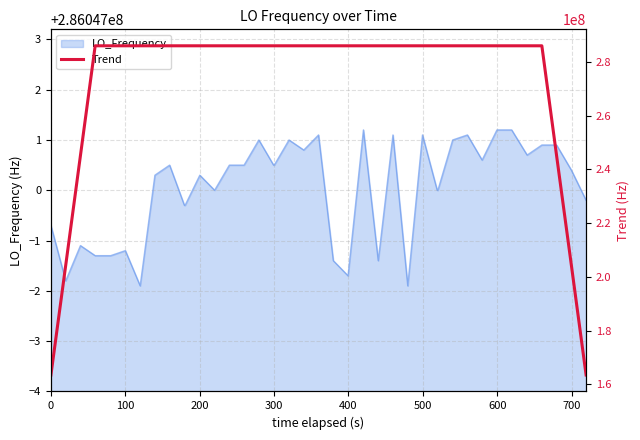

Does the chart have visible grid lines?

Yes